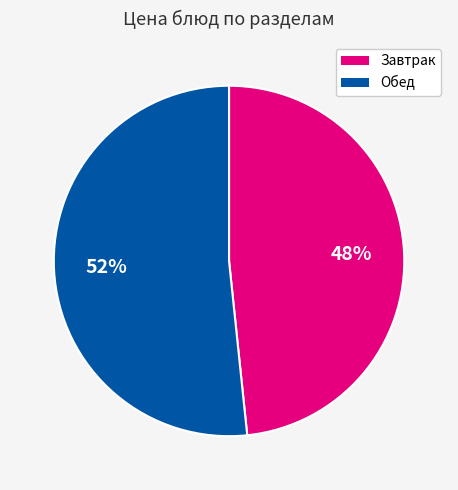

To the nearest percent, what is the average slice percentage?

50%